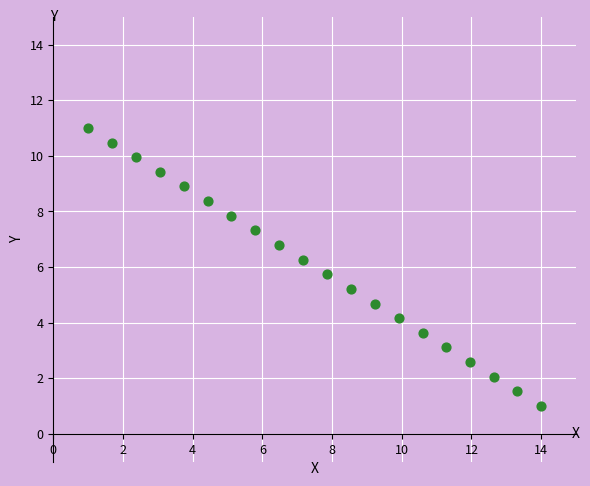

What is the range of X values (max minus min)?

13.0